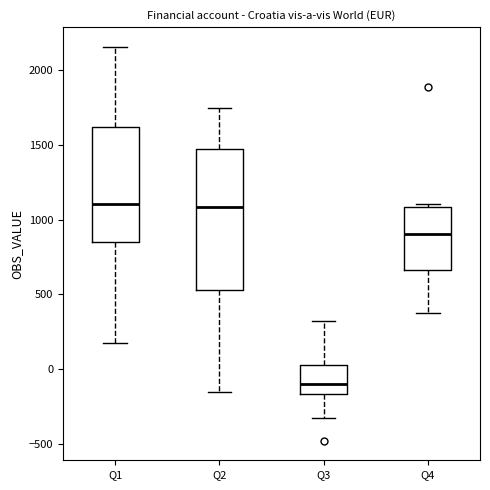

Where does the median line of the box for Q3 sit on the y-axis? The values are not printed on the chart, so give them approximately, as read against the axis.

-100